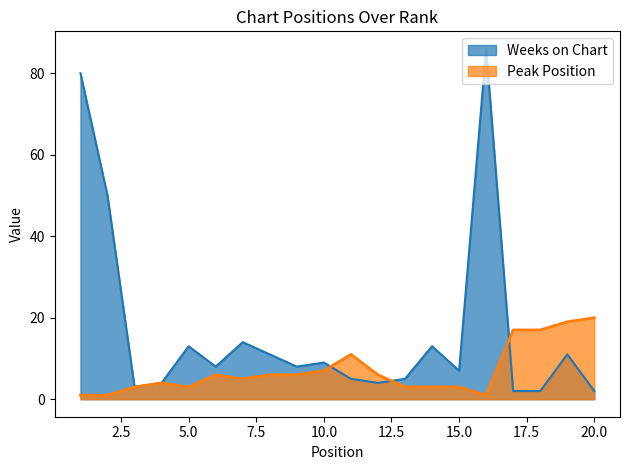

True or false: Peak Position and Weeks on Chart cross at least once.

True